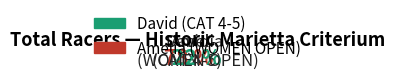

Which category has the biggest portion of the pie?

David